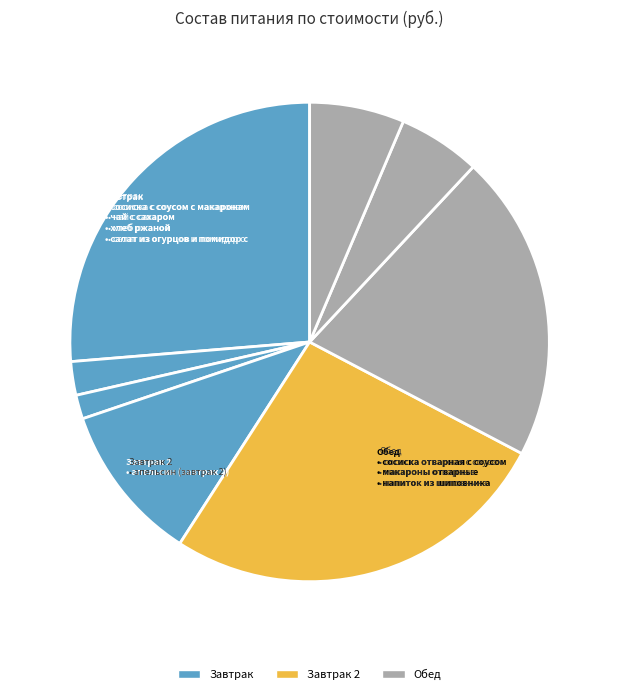

To the nearest percent, what is the difference between the largest and smallest slice percentages?

25%